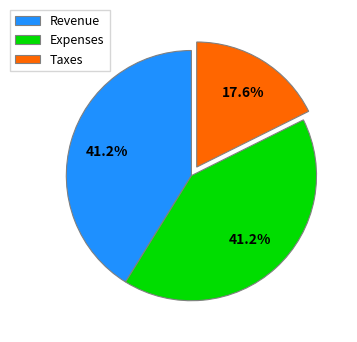

What portion of the pie excludes Revenue?

58.8%